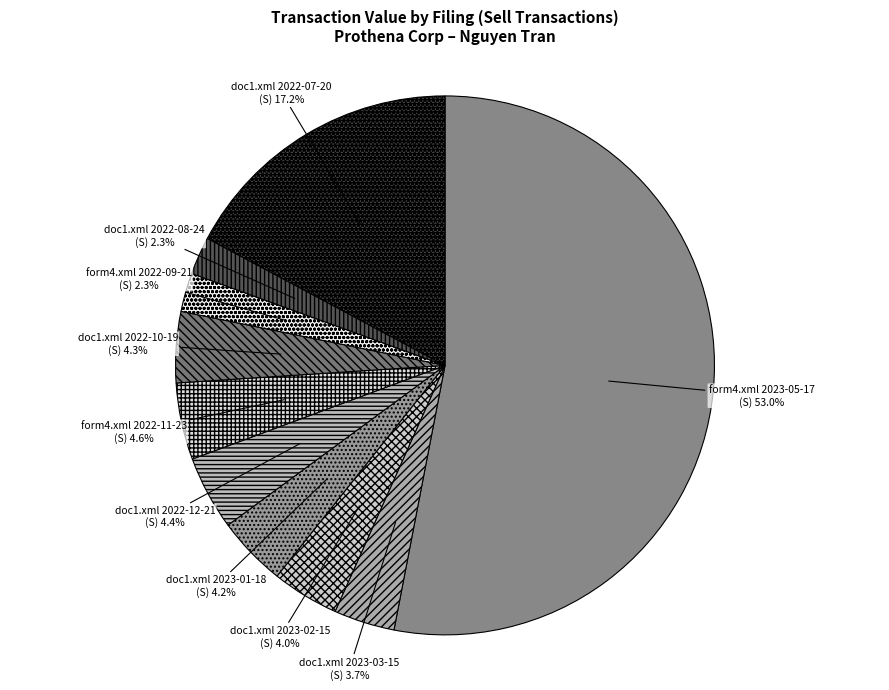

To the nearest percent, what is the difference between the largest and smallest slice percentages?

51%